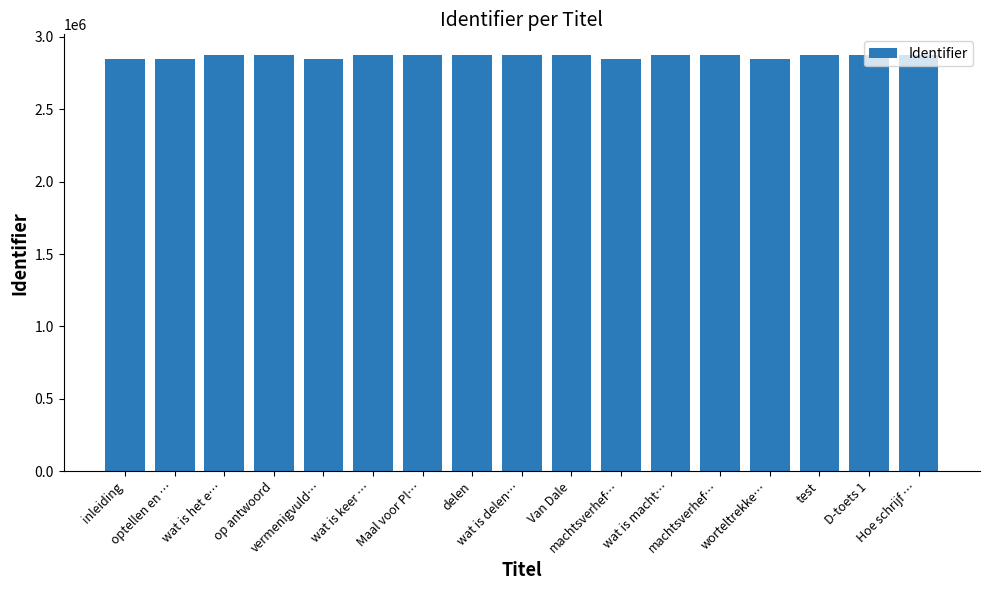

How many distinct data groups are displayed?

1